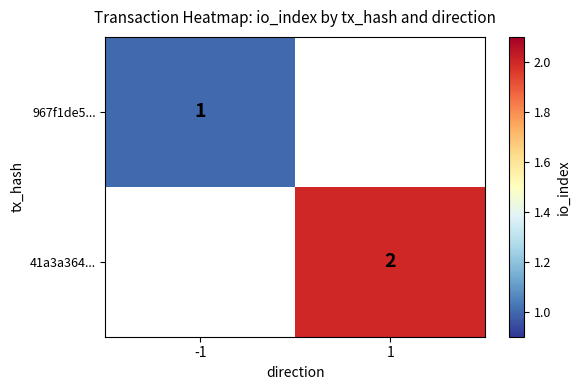

What is the smallest value displayed?

1.0